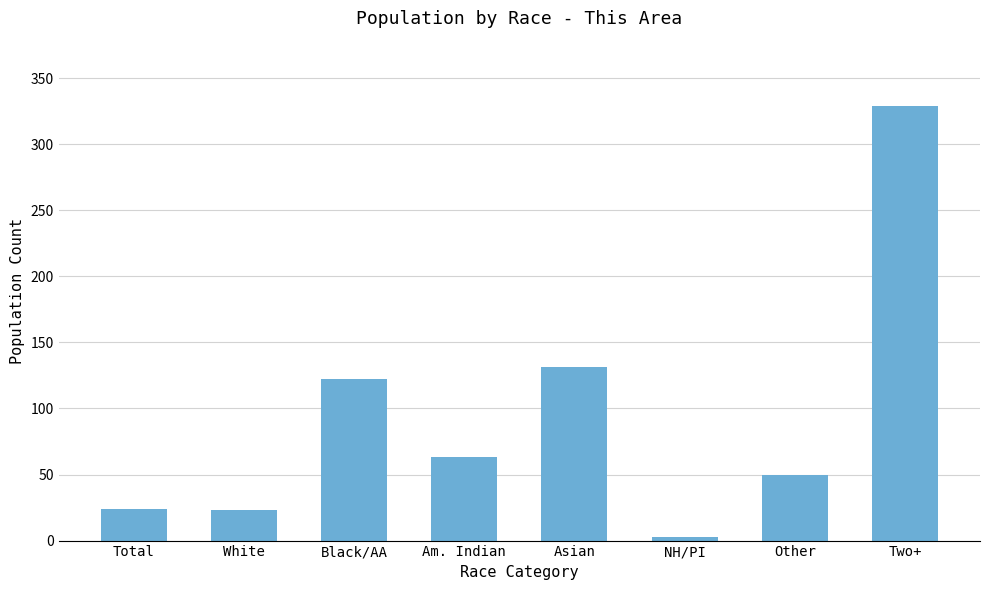

Read the value at Asian, to the nearest 10.

130